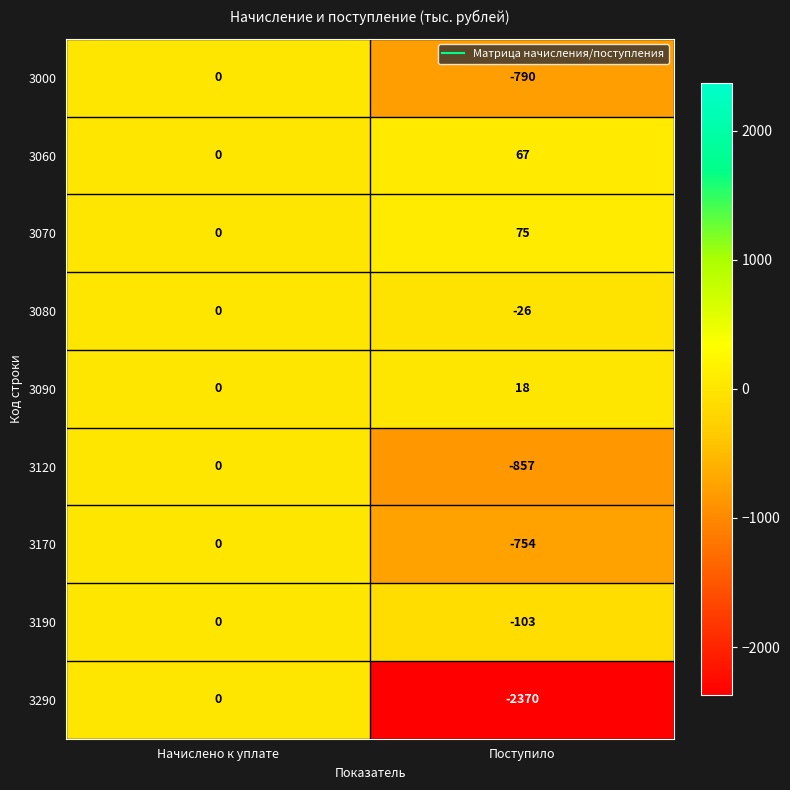

What is the difference between the 3170 values at Начислено к уплате and Поступило?

754